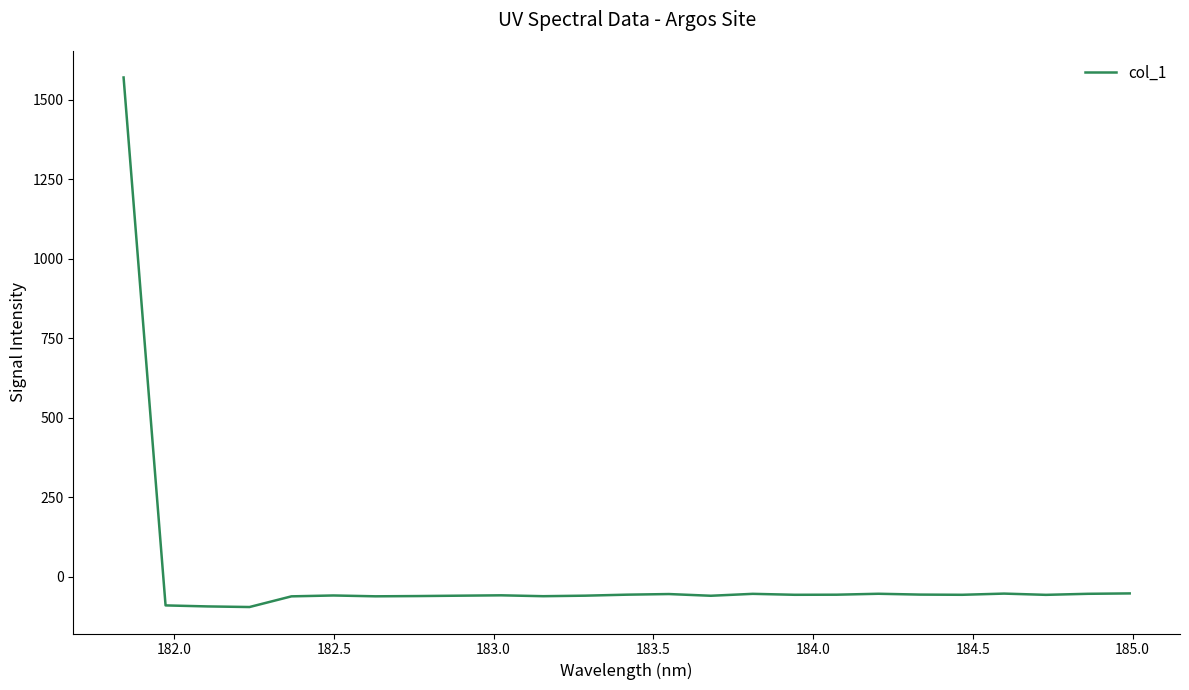

Count the number of values greater than -56.

7